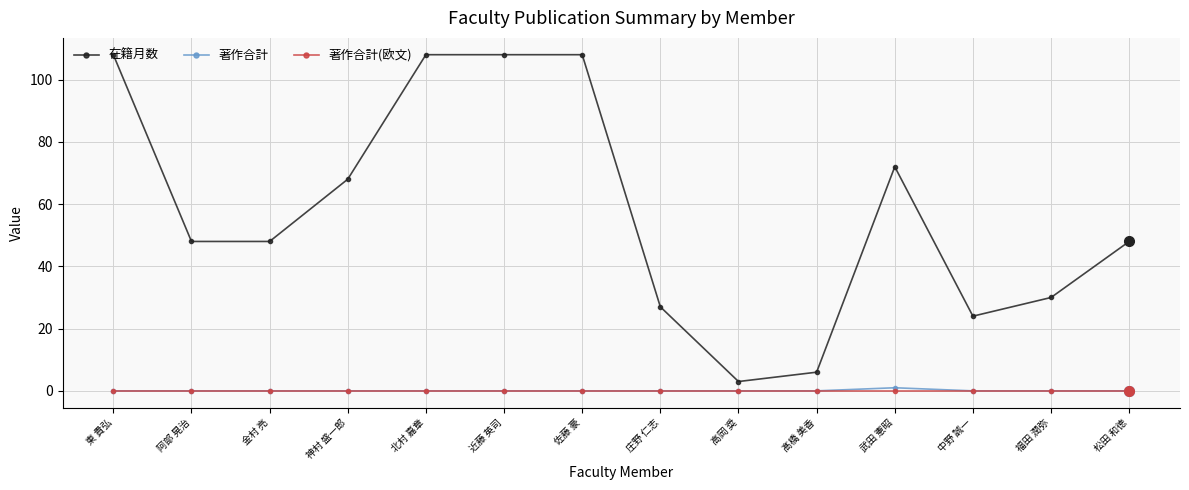

What is the total value across all series at 東 貴弘?

108